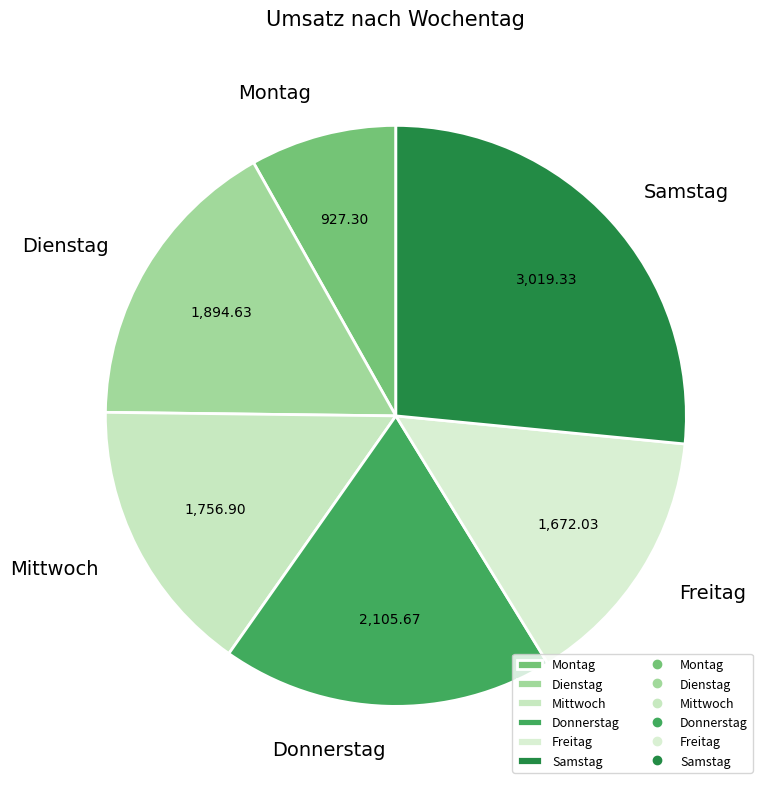

Between Freitag and Mittwoch, which is larger?

Mittwoch